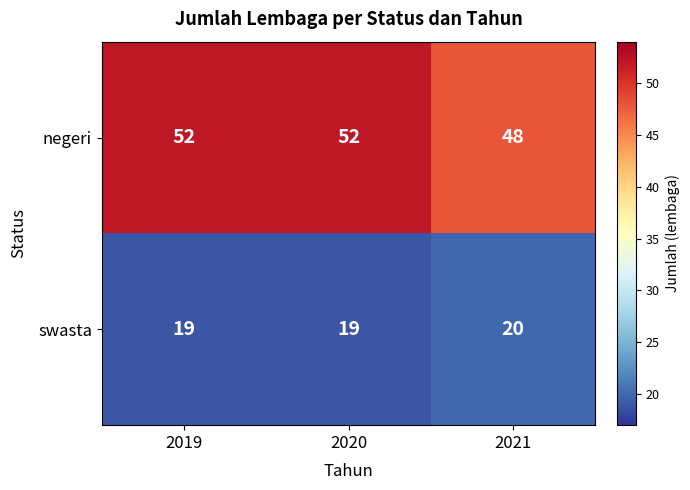

Which series has the widest spread of values?

negeri